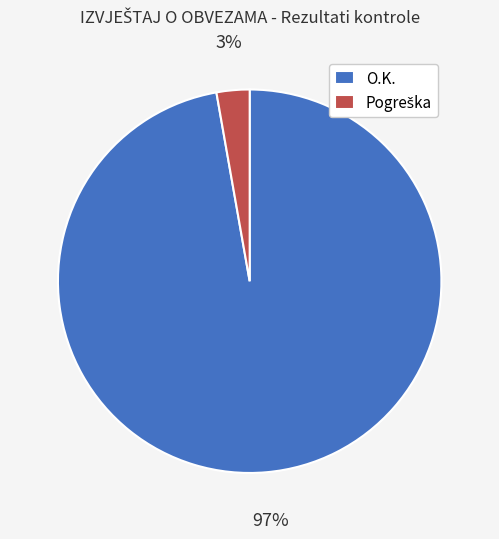

To the nearest percent, what portion does O.K. represent?

97%